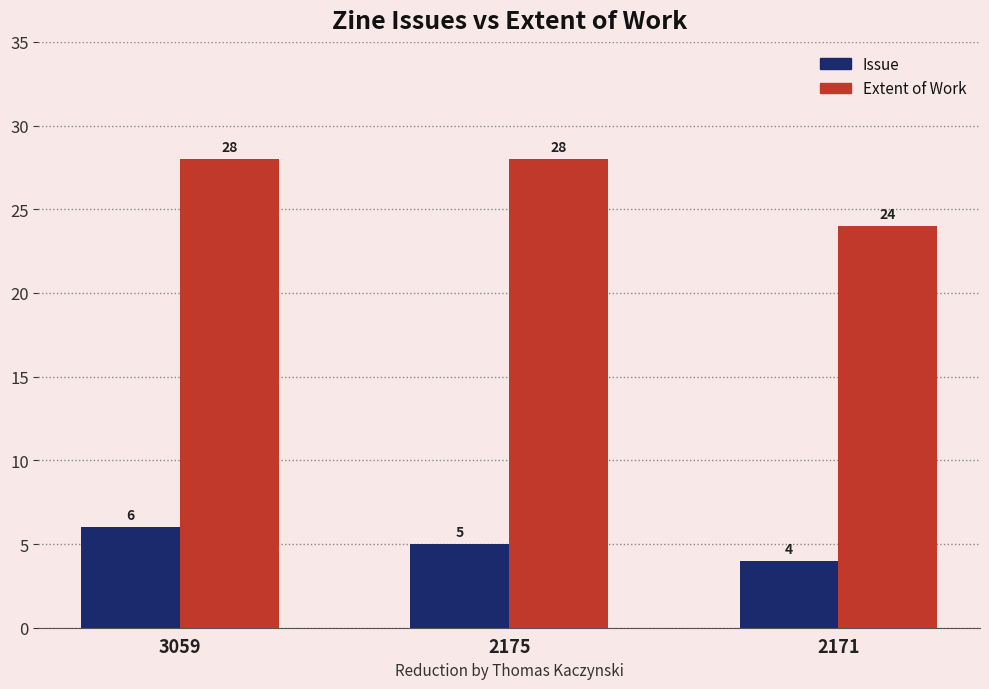

What is the total value across all series at 2171?

28